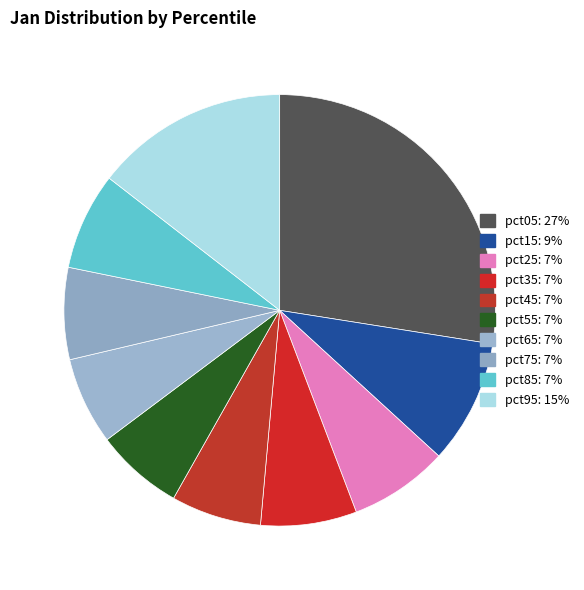

Is pct65 the majority of the pie?

No